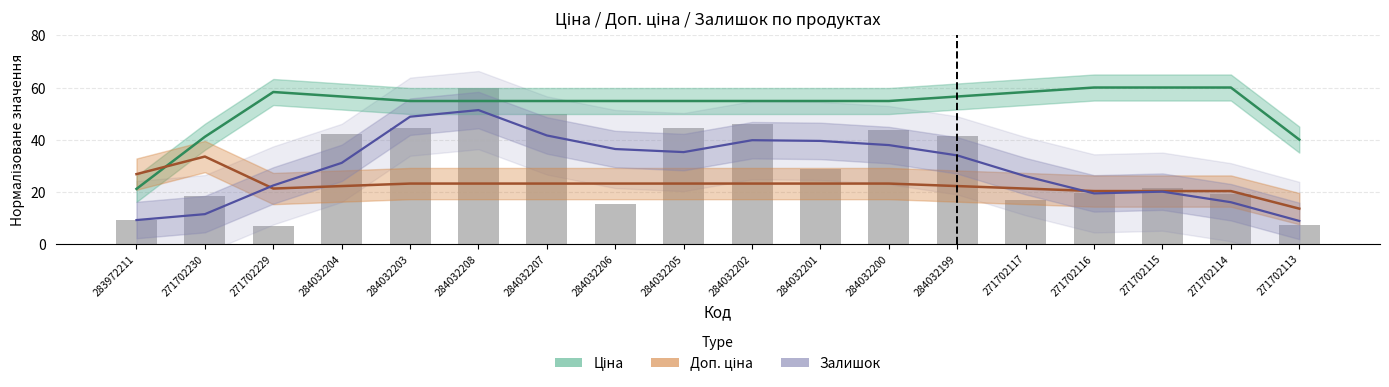

What value does the Доп. ціна series have at 284032207?

23.1